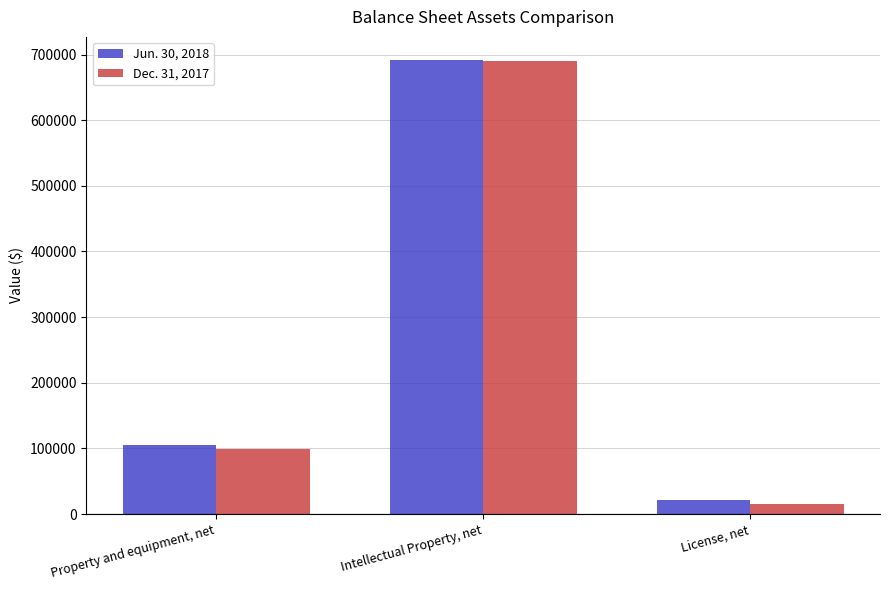

How many distinct data groups are displayed?

2